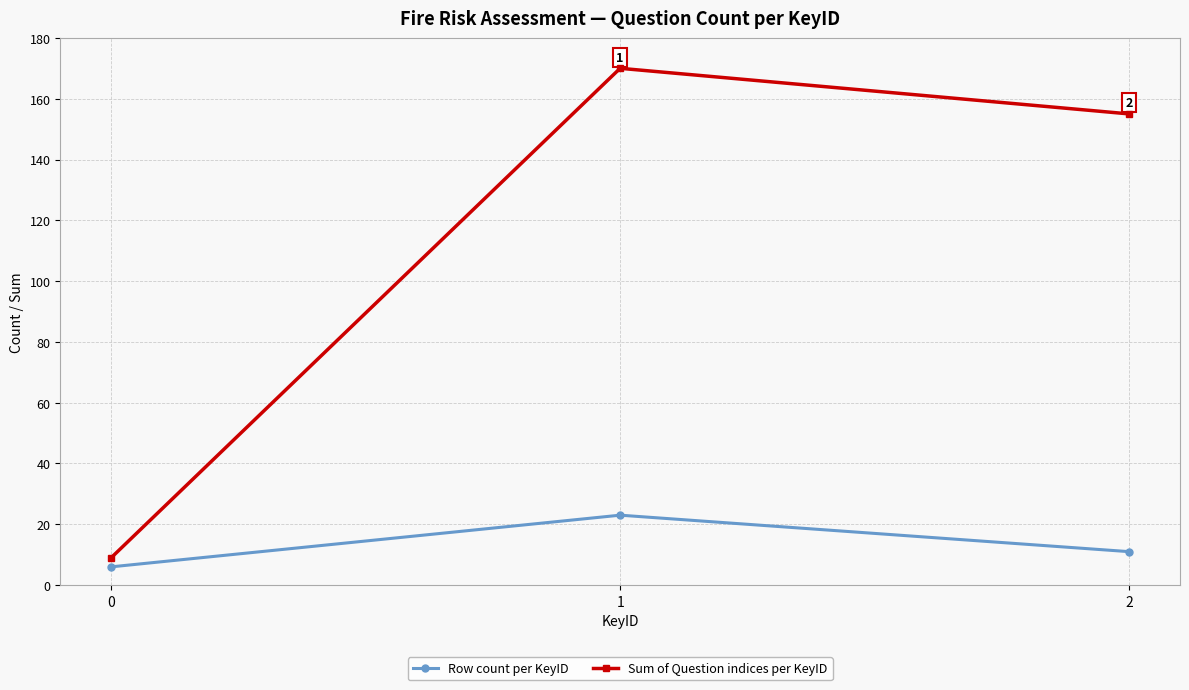

What are all the series names shown in the legend?

Row count per KeyID, Sum of Question indices per KeyID